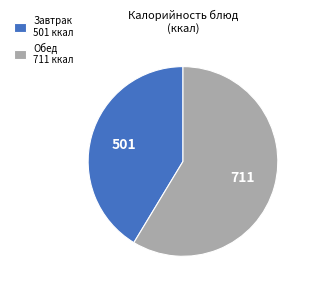

Which category has the smallest portion of the pie?

Завтрак 501 ккал